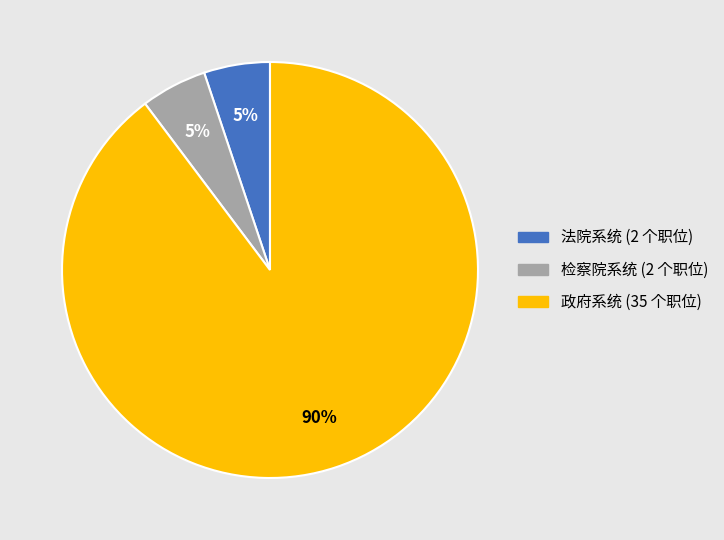

To the nearest percent, what is the average slice percentage?

33%